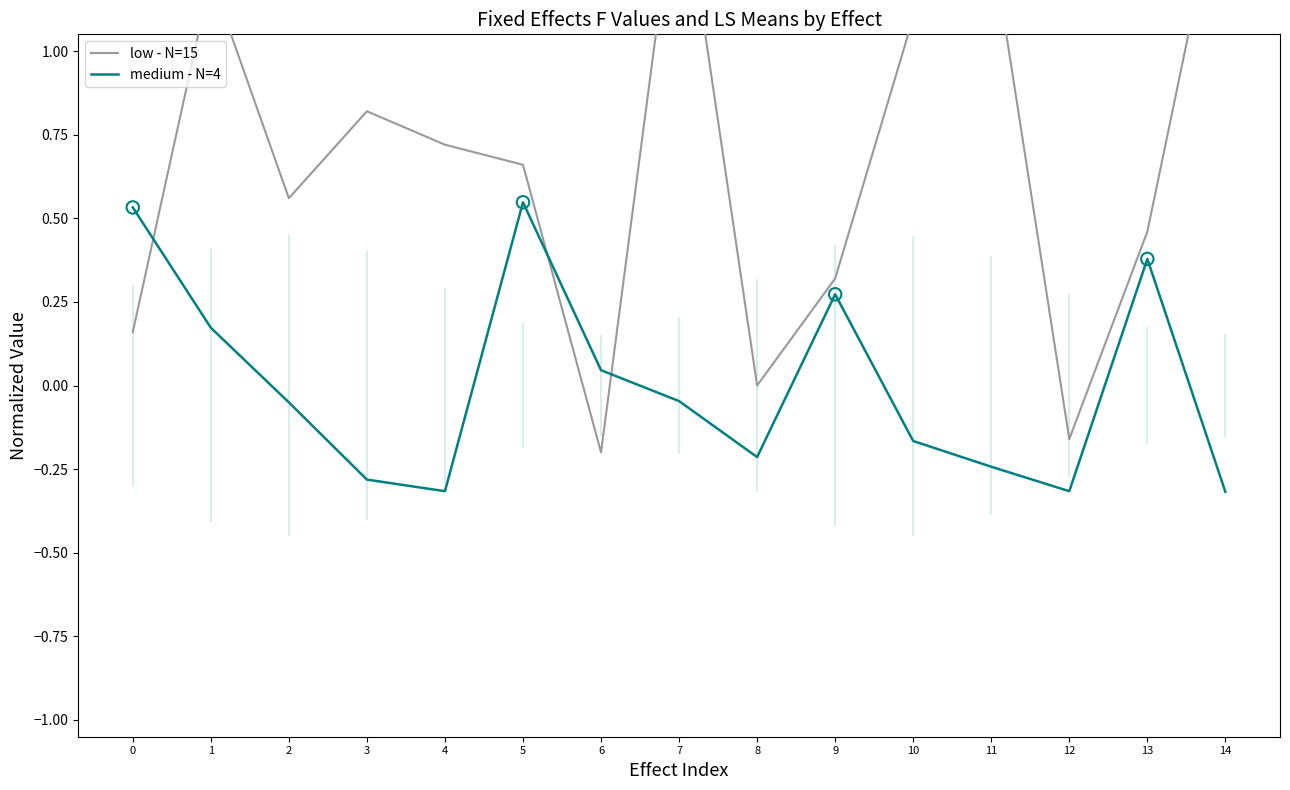

Which series contains the lowest Y value?

medium - N=4